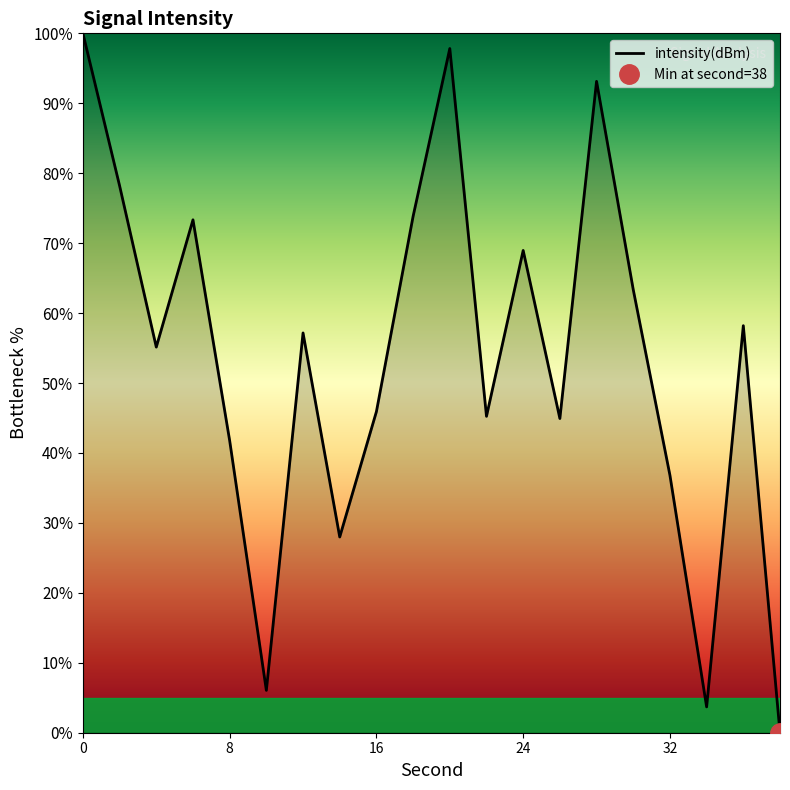

Does the chart have visible grid lines?

No